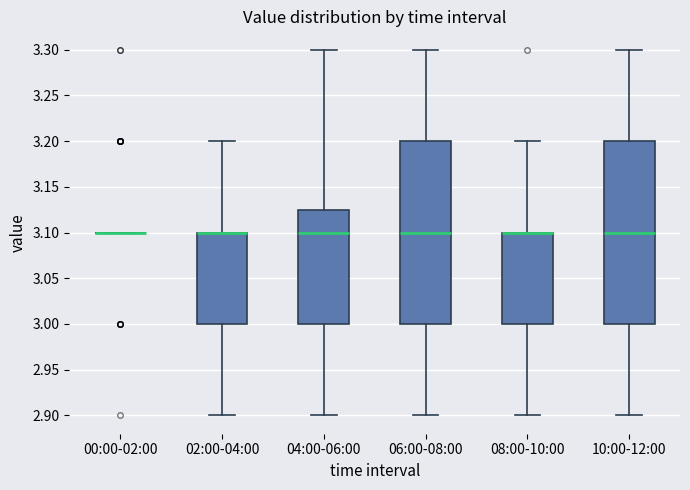

Where does the median line of the box for 06:00-08:00 sit on the y-axis? The values are not printed on the chart, so give them approximately, as read against the axis.

3.100